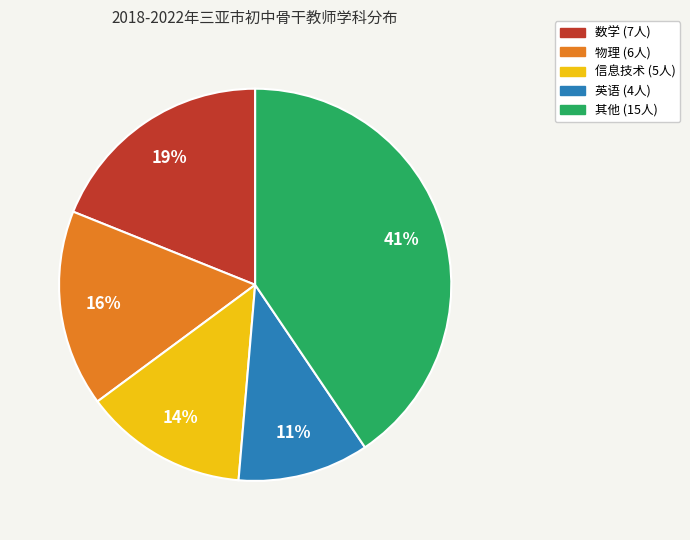

Is there any slice that represents more than half of the pie?

No